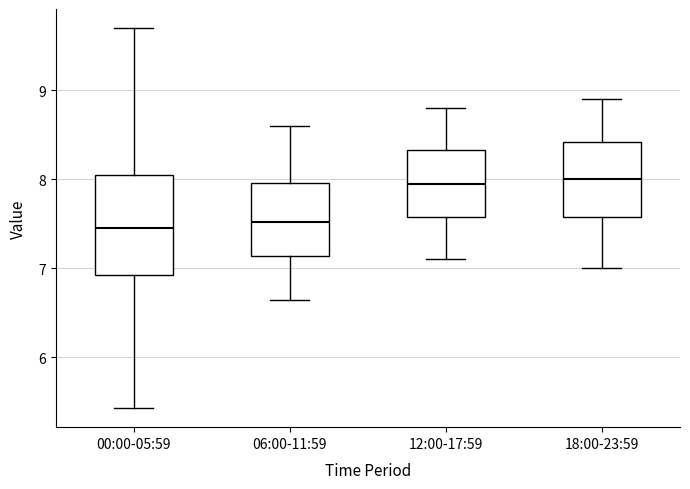

Reading left to right, read every box against the y-axis: the position of its median line, the range the box covers, and the ends of its whiskers. The values are not printed on the chart, so give them approximately, as read against the axis.

00:00-05:59: median 7.5, box 6.9 to 8.0, whiskers 5.4 to 9.7
06:00-11:59: median 7.5, box 7.1 to 8.0, whiskers 6.7 to 8.6
12:00-17:59: median 8.0, box 7.6 to 8.3, whiskers 7.1 to 8.8
18:00-23:59: median 8.0, box 7.6 to 8.4, whiskers 7.0 to 8.9